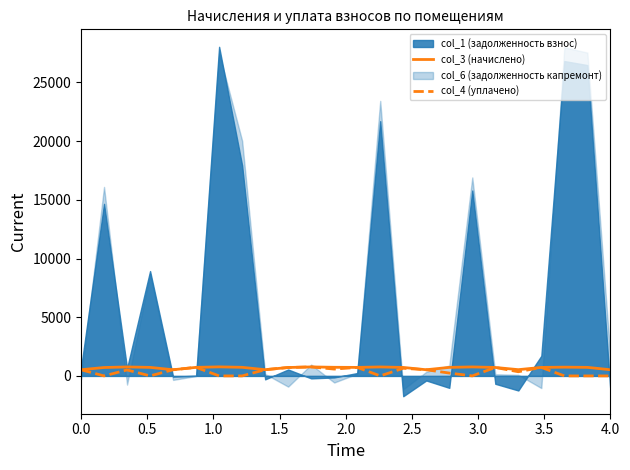

Does the chart have visible grid lines?

No